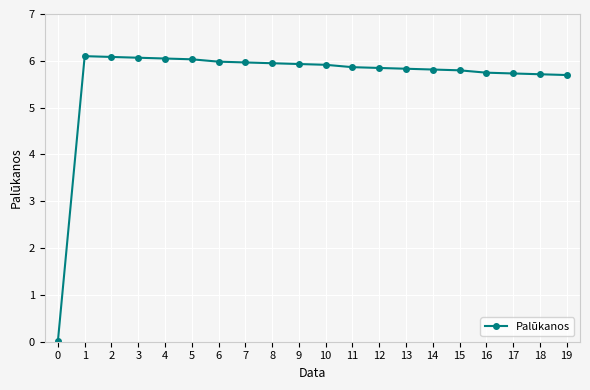

What is the maximum value shown in the chart?

6.1